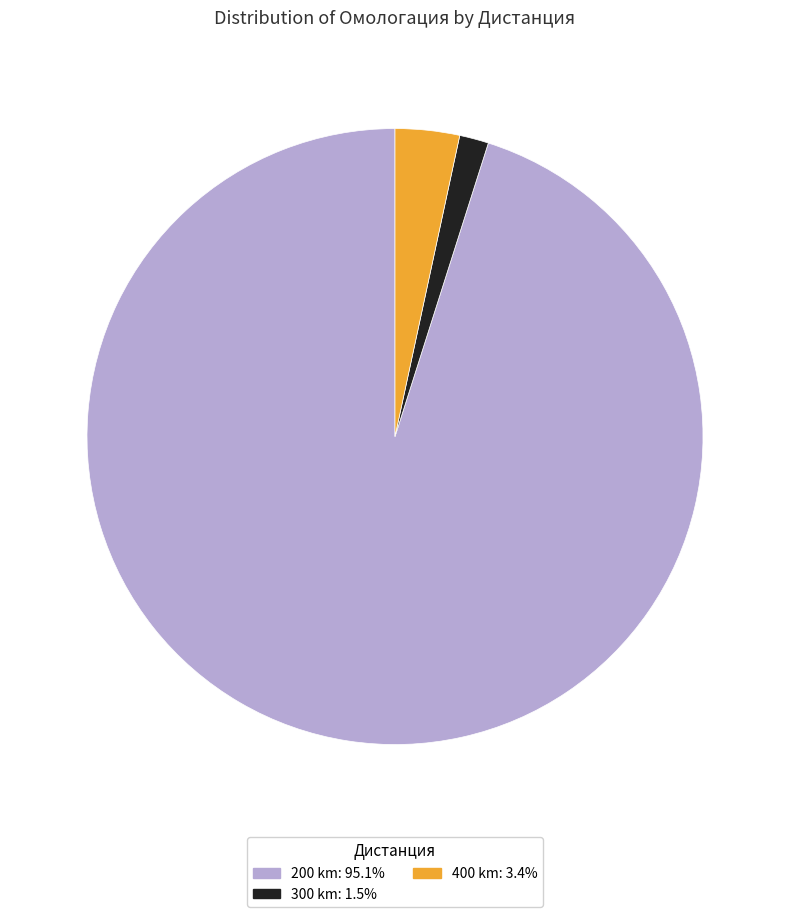

Is there a majority slice in this chart?

Yes